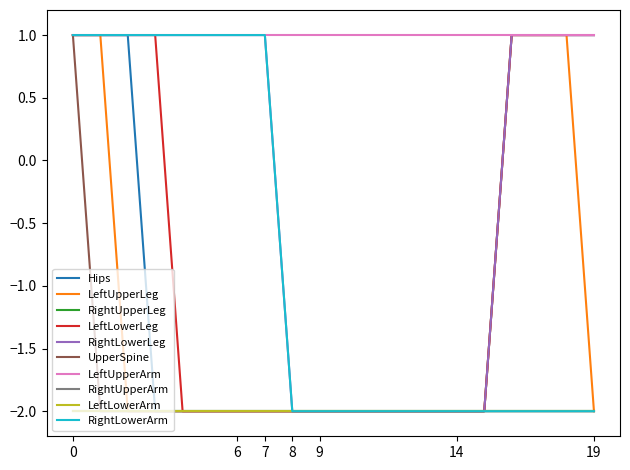

True or false: RightLowerLeg and LeftUpperLeg cross at least once.

False